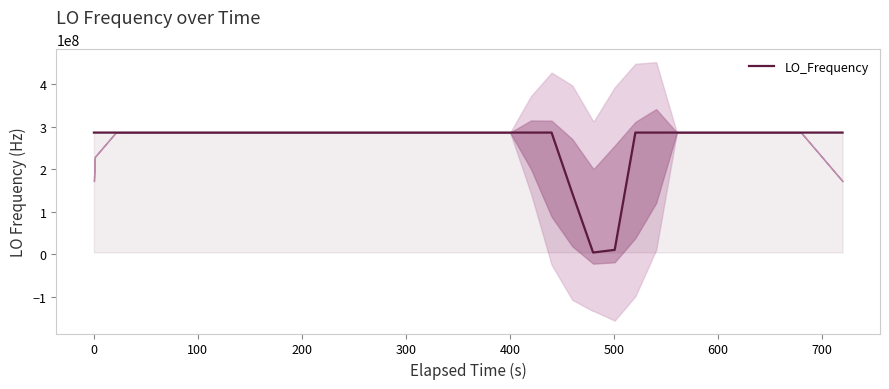

Reading right to left, extract all data points from this chart.

286046997.1	286047002.8	286046998.2	286047003.3	286046999.8	286047002.1	286046994.9	286047001.1	286047000.7	286047001.5	286047035.3	9999967.6	4000567.5	4000567.5	143622418.5	286047002.2	286047000.5	286046999.2	286047002.1	286046998.3	286047000.3	286047002.2	286046999.8	286046997.0	286047004.1	286046997.1	286046997.1	286047004.3	286046998.3	286047000.7	286047002.6	286046998.0	286047002.4	286047000.1	286046997.7	286047001.1	286046998.6	286046997.2	286047004.8	286047004.8